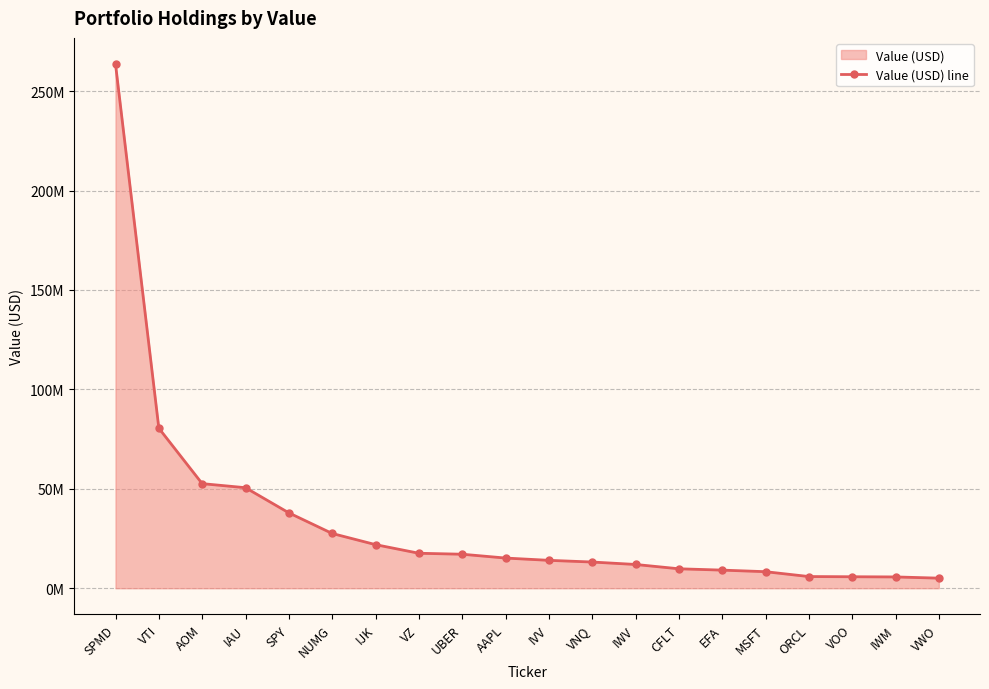

Where is the data nearest to the value 134323500?

VTI